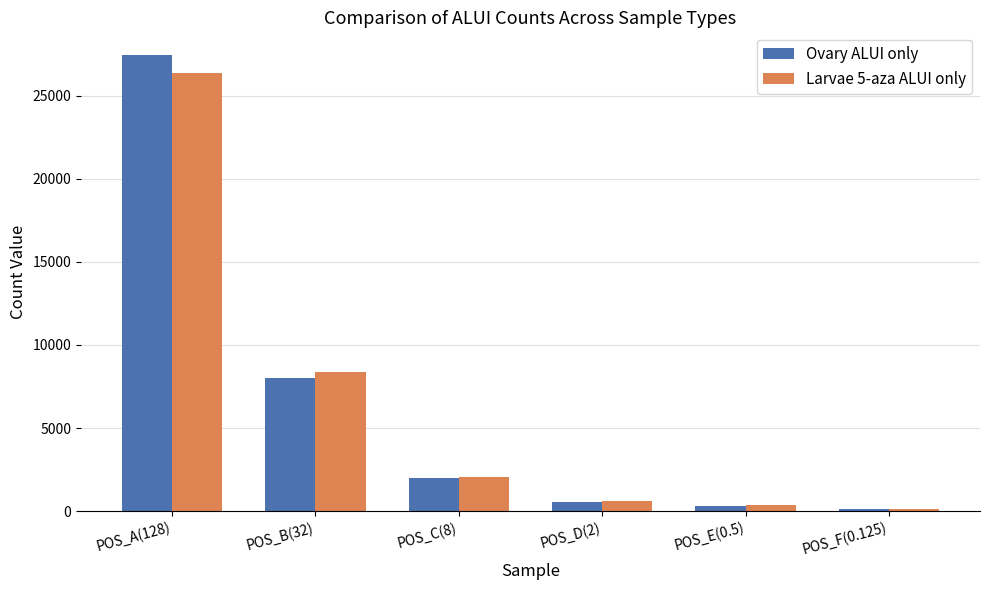

What is the highest value of the Ovary ALUI only series?

27434